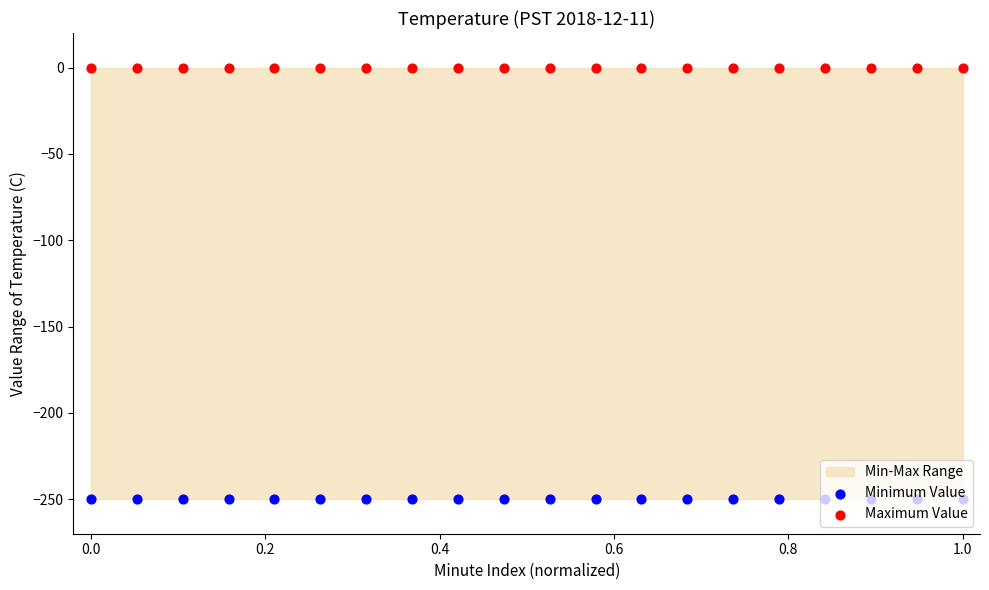

Is the value of Minimum Value at 0.0 greater than the value of Maximum Value at 12?

No